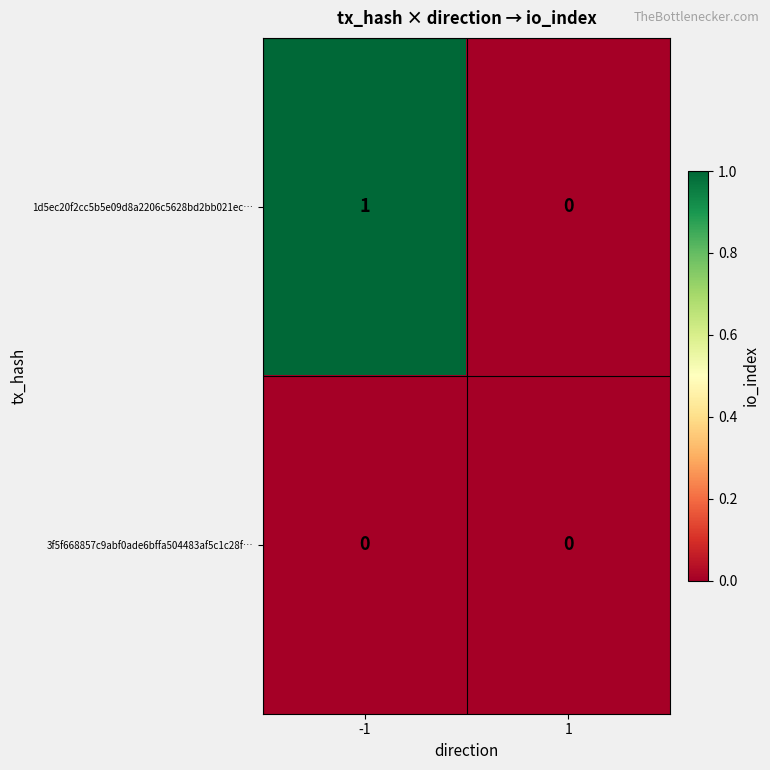

Count the number of categories in the chart.

2